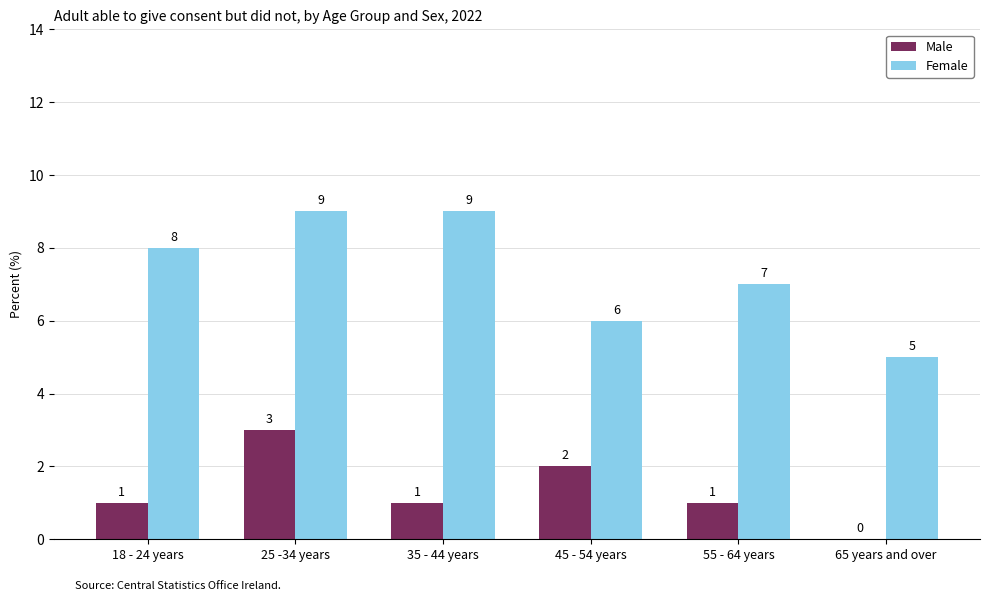

Reading left to right, list all the values displayed in this chart.

Male: 1	3	1	2	1	0
Female: 8	9	9	6	7	5